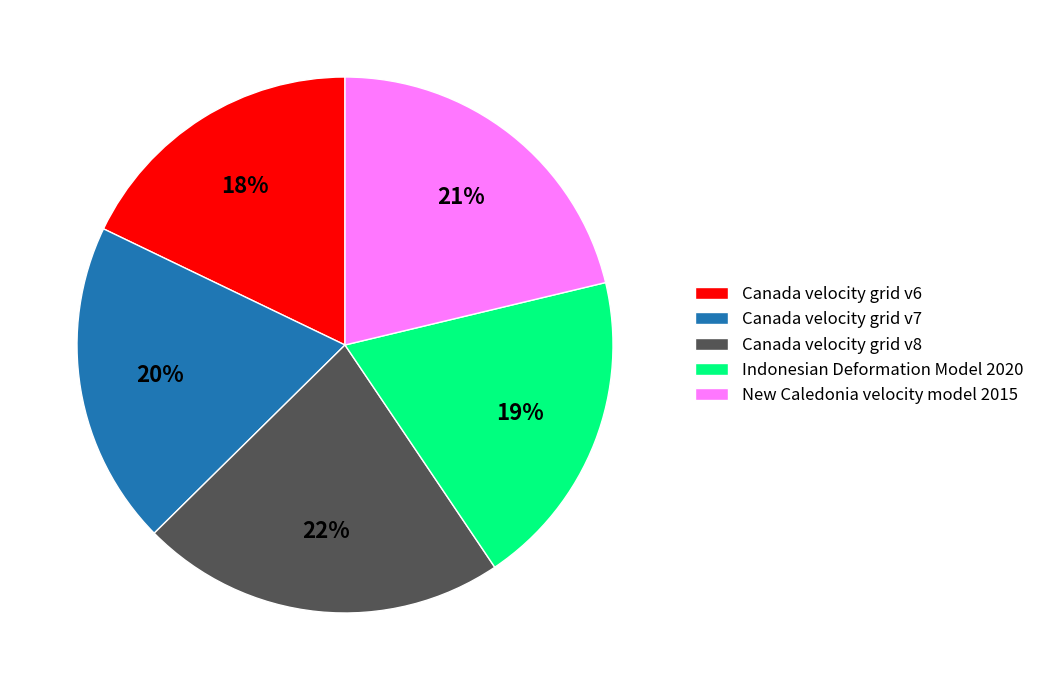

Combined, do New Caledonia velocity model 2015 and Canada velocity grid v7 account for over 50%?

No